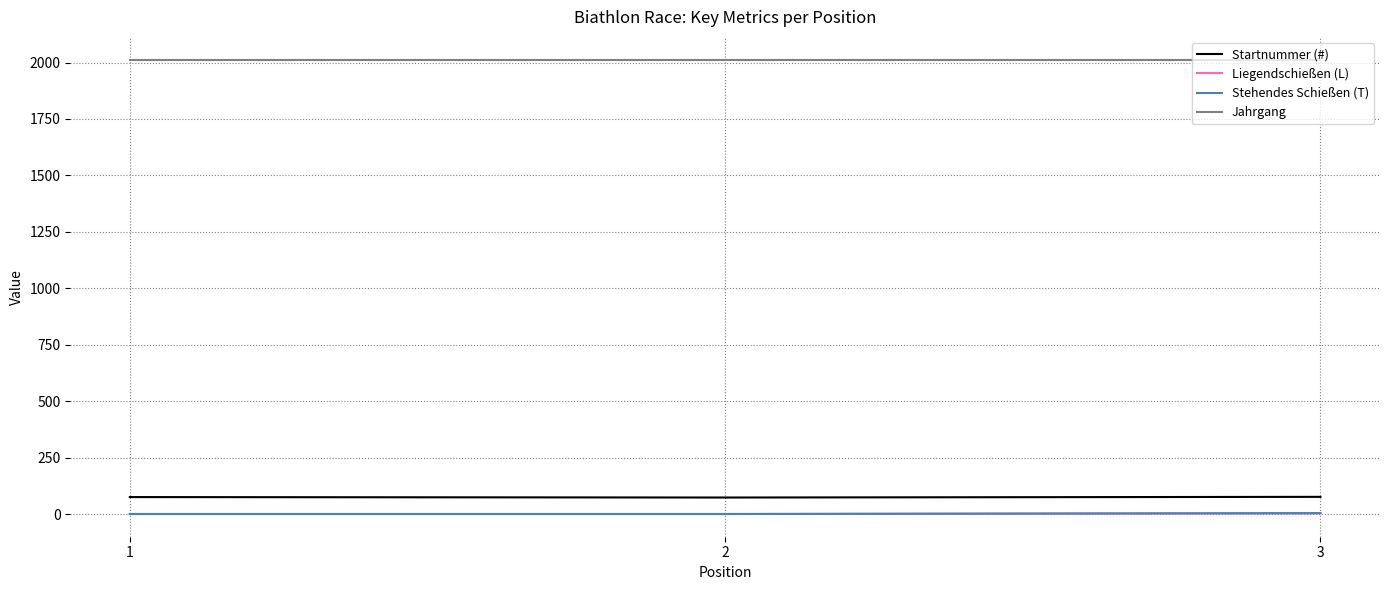

What is the spread (max minus min) of values at 1?

2013